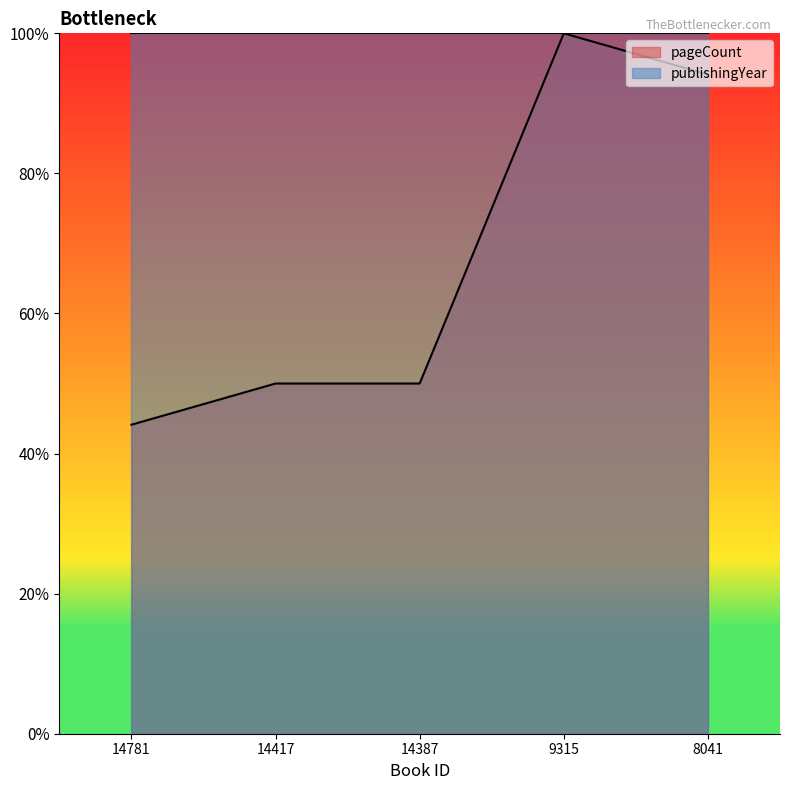

Between 8041 and 14417, which is larger?

8041